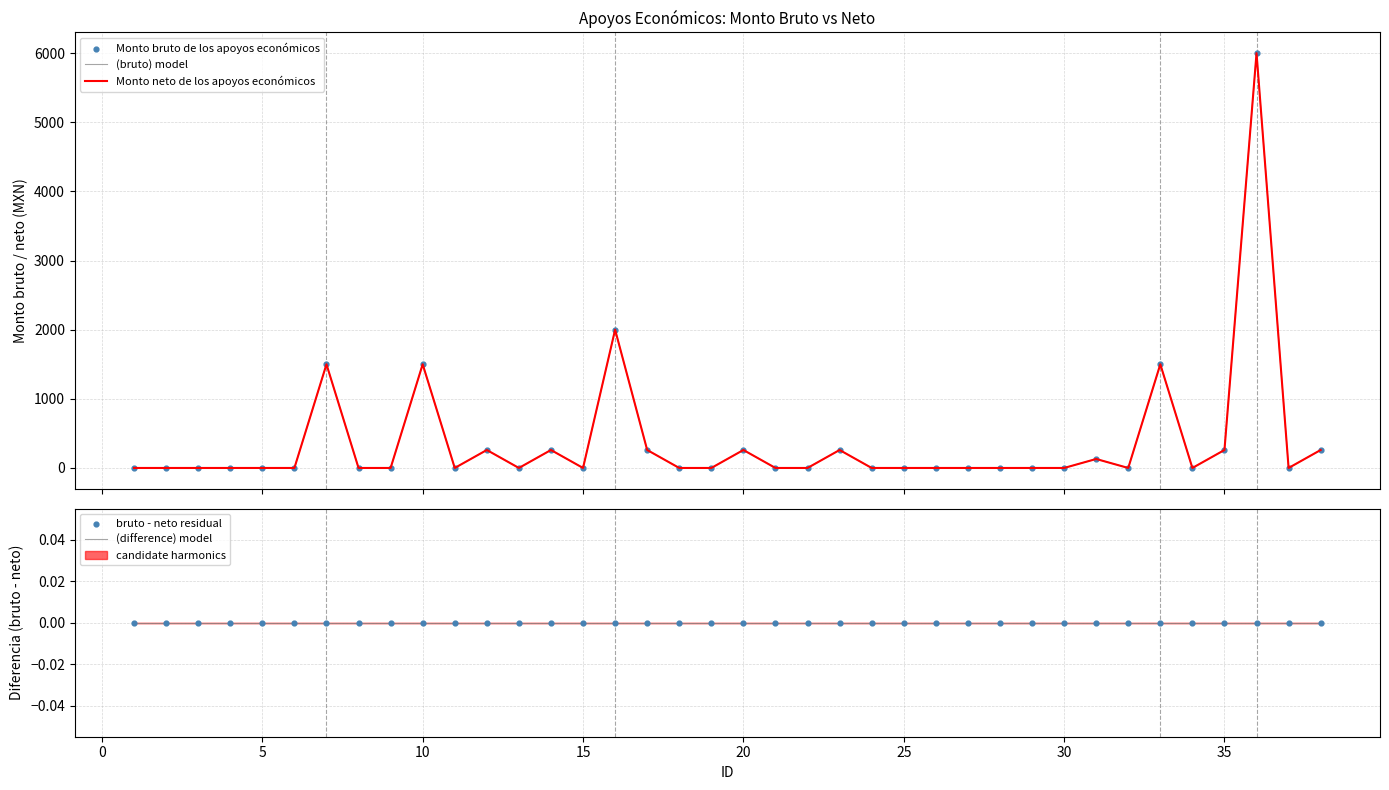

Which series has the widest spread of Y values?

(bruto) model